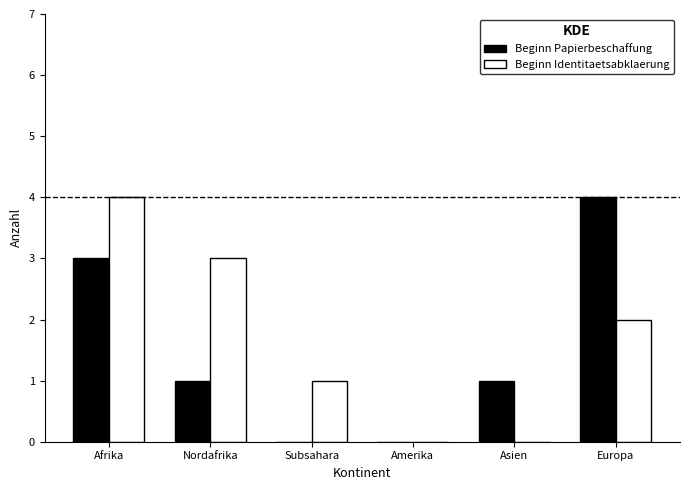

Count the number of categories in the chart.

6